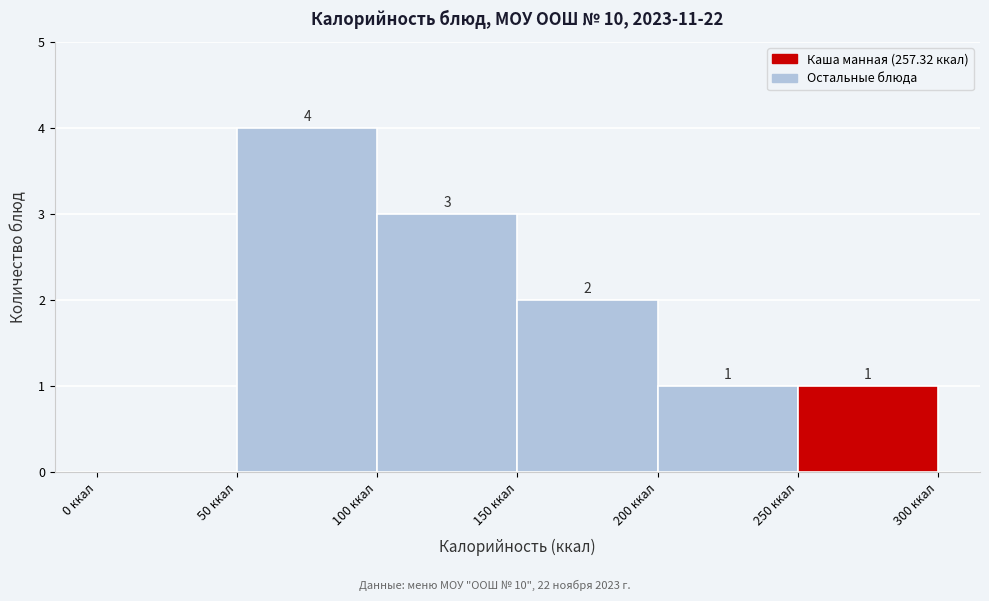

Which range on the x-axis has the tallest bar?

50 to 100